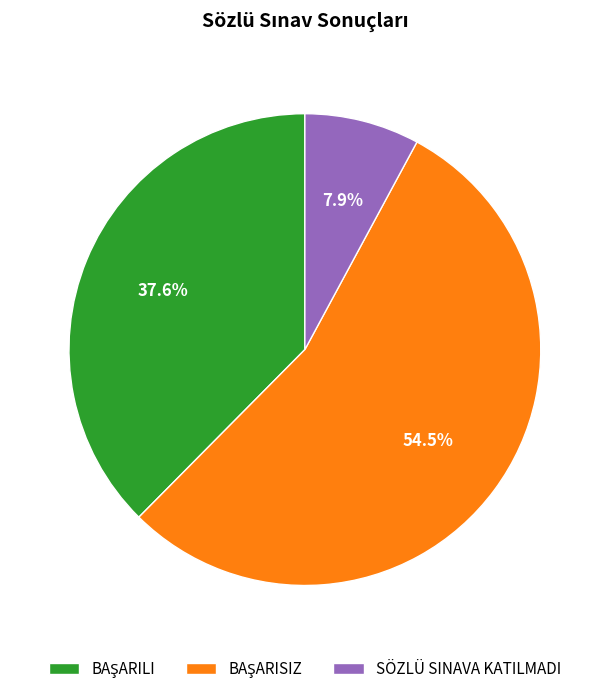

To the nearest percent, what percentage of the pie is SÖZLÜ SINAVA KATILMADI?

8%